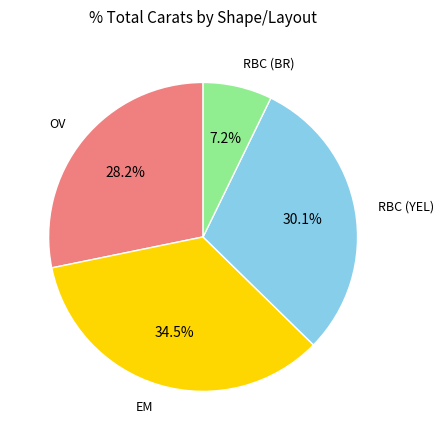

How much of the chart is everything except EM?

65.5%